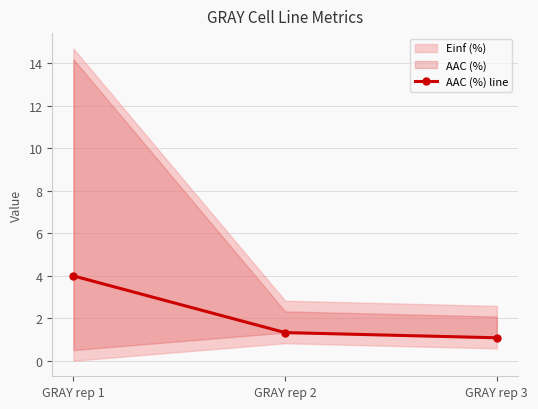

Reading left to right, list all the values displayed in this chart.

GRAY rep 1=4.0	GRAY rep 2=1.3	GRAY rep 3=1.1